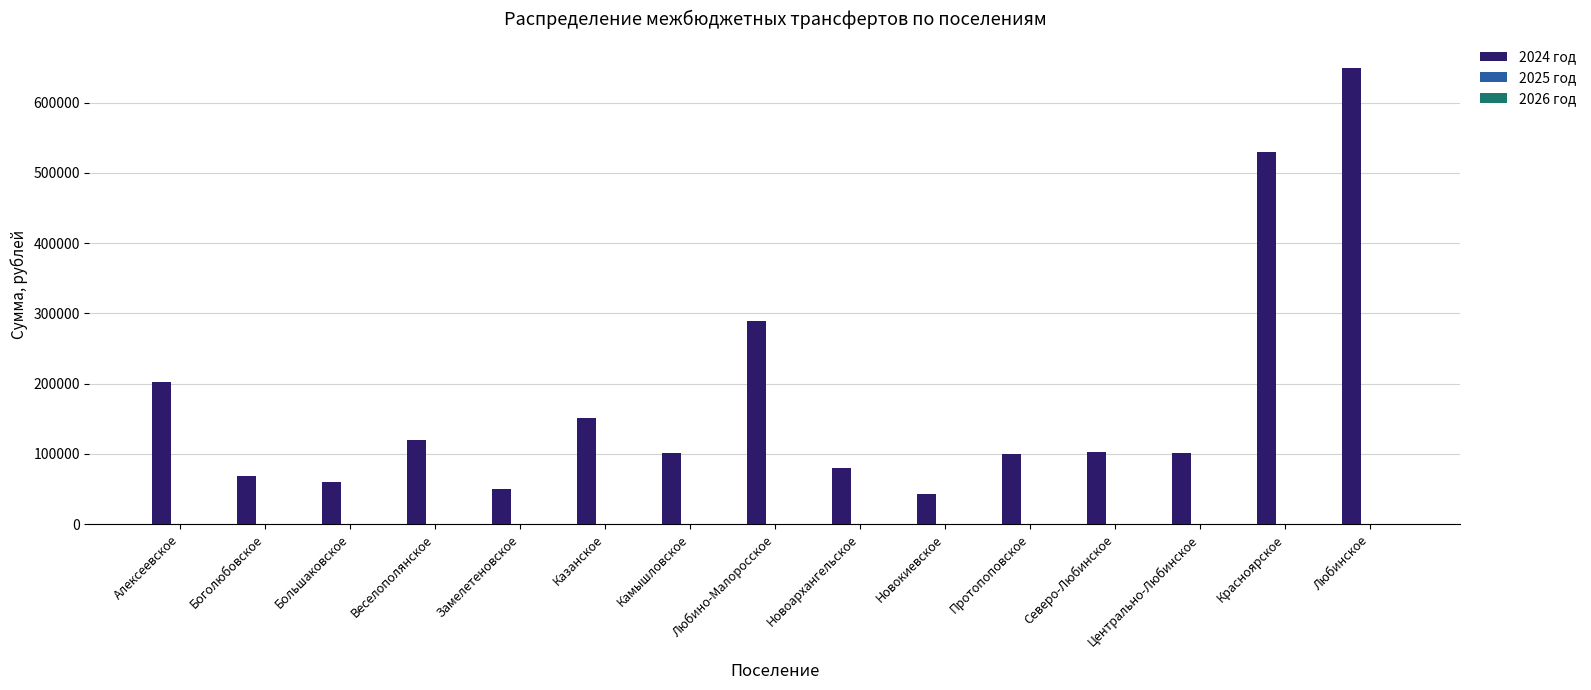

How many categories are shown in the chart?

15